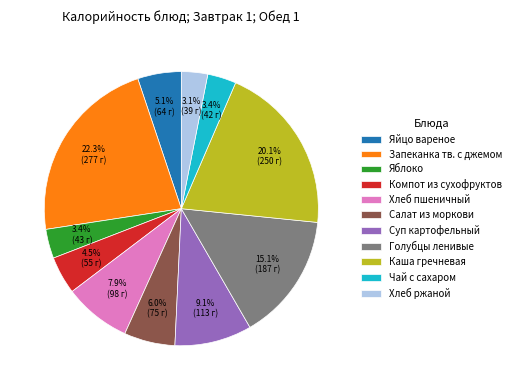

What is the ratio of the value at Голубцы ленивые to the value at Запеканка тв. с джемом?

0.7